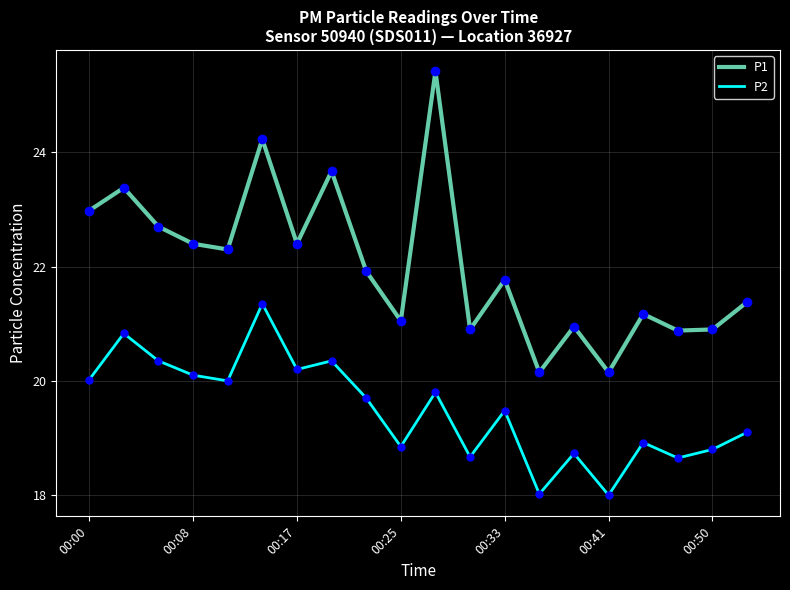

True or false: P1 and P2 intersect in this chart.

False